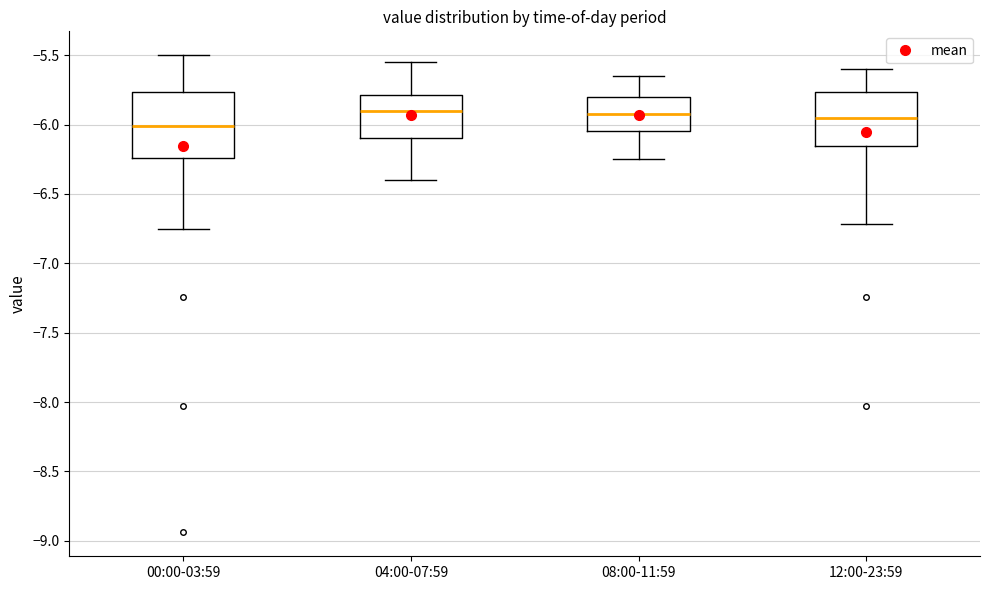

Reading left to right, read every box against the y-axis: the position of its median line, the range the box covers, and the ends of its whiskers. The values are not printed on the chart, so give them approximately, as read against the axis.

00:00-03:59: median -6.00, box -6.25 to -5.75, whiskers -6.75 to -5.50
04:00-07:59: median -5.90, box -6.10 to -5.80, whiskers -6.40 to -5.55
08:00-11:59: median -5.90, box -6.05 to -5.80, whiskers -6.25 to -5.65
12:00-23:59: median -5.95, box -6.15 to -5.75, whiskers -6.70 to -5.60